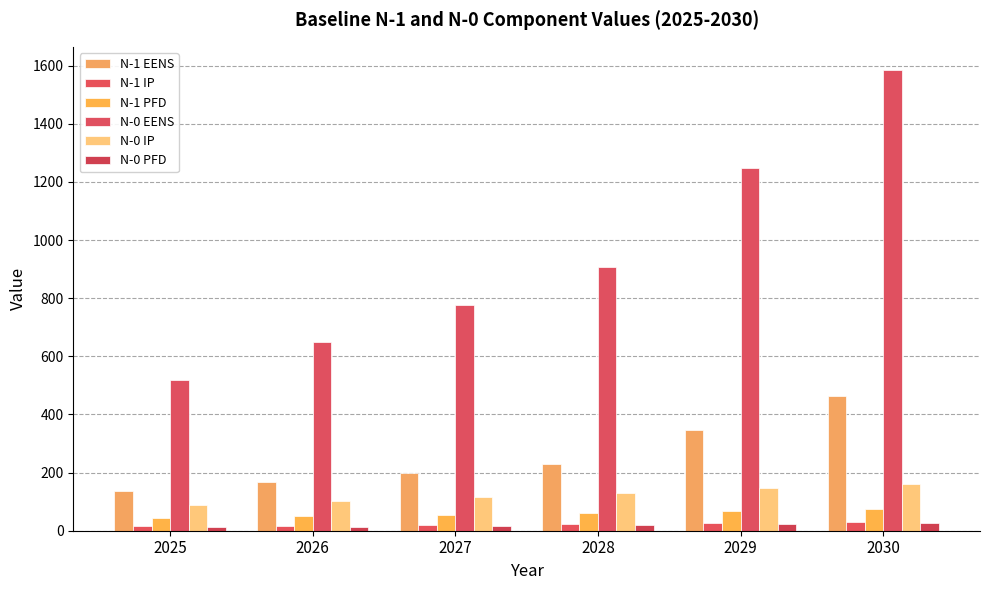

At which label is N-1 PFD closest to 59?

2028